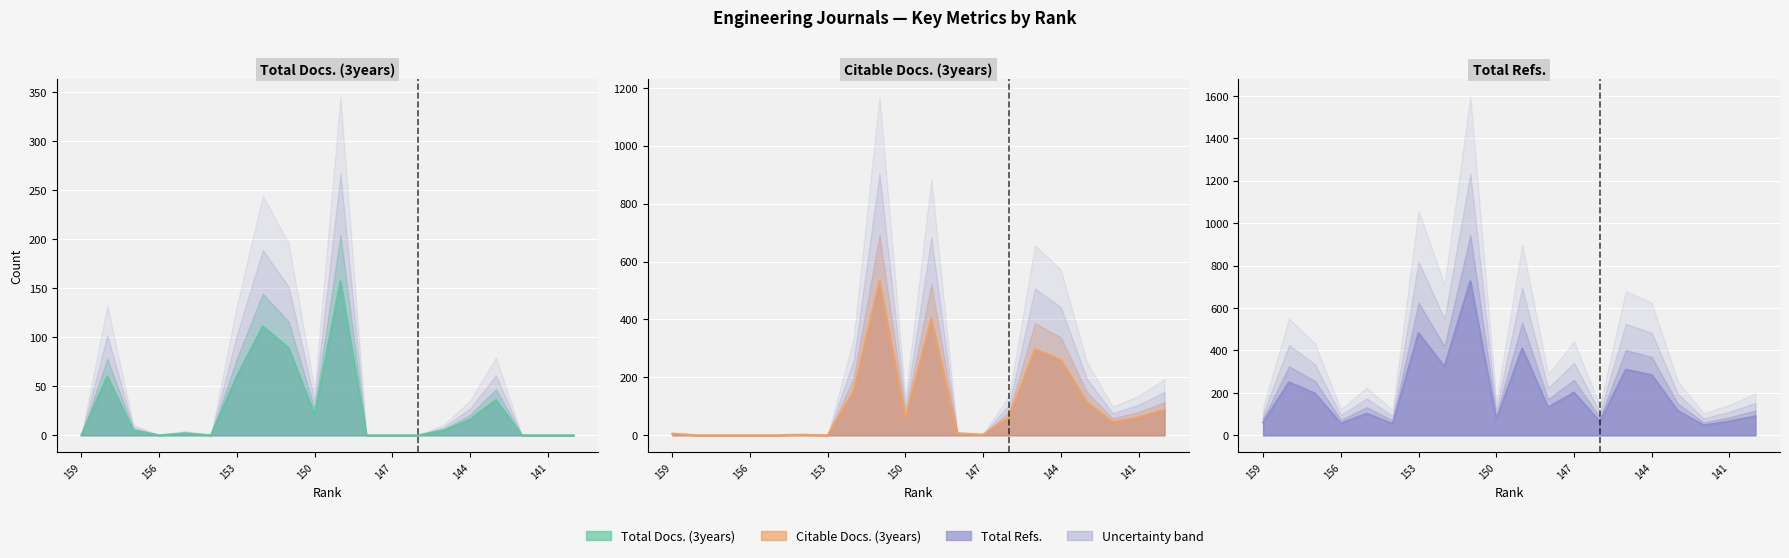

How many data points does each series have?

20